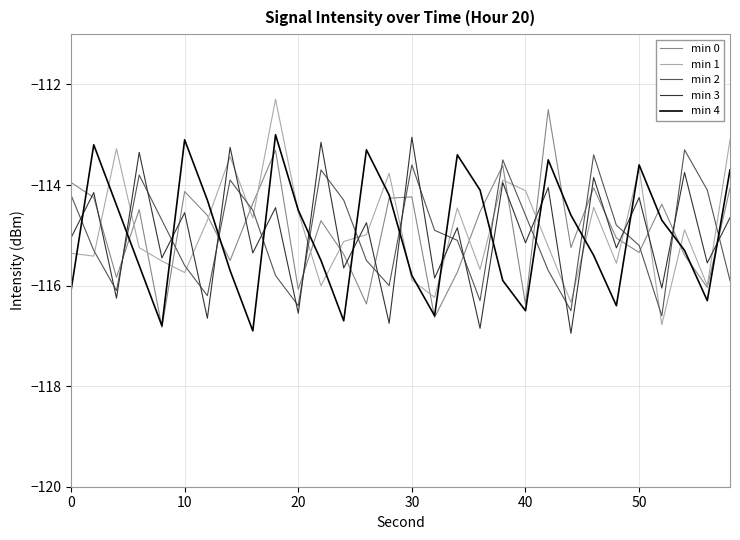

After their last crossing, which series has the higher values: min 4 or min 3?

min 4